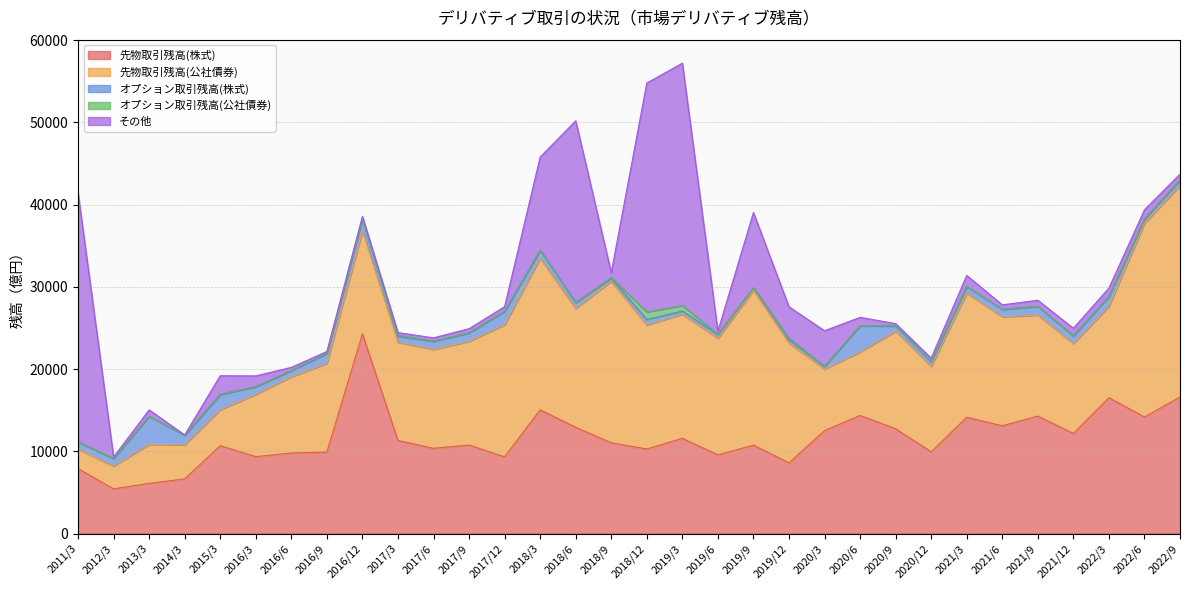

Where do その他 and 先物取引残高(公社債券) first cross each other?

2011/3 and 2012/3